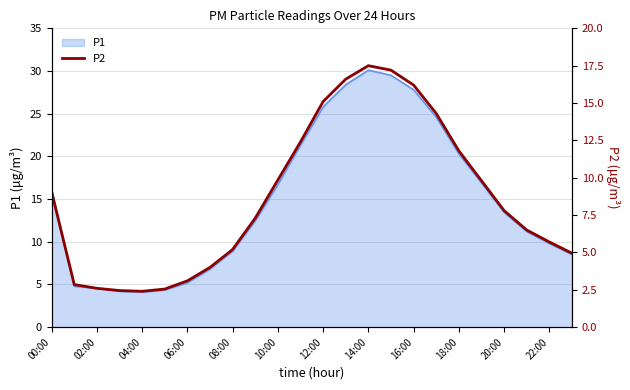

Reading left to right, extract all data points from this chart.

9.1	2.9	2.6	2.5	2.4	2.5	3.1	4.0	5.2	7.3	9.8	12.4	15.1	16.6	17.5	17.2	16.2	14.3	11.8	9.8	7.8	6.5	5.7	5.0